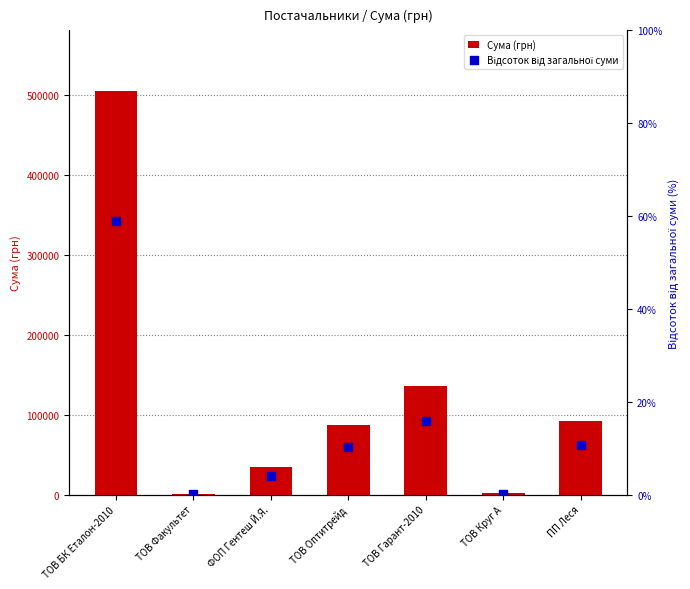

Which series has the widest spread of Y values?

Сума (грн)